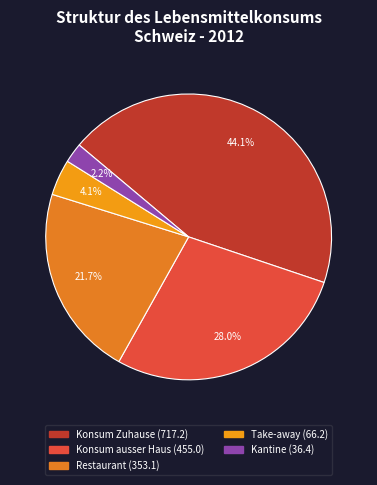

Does Kantine represent more than half of the total?

No